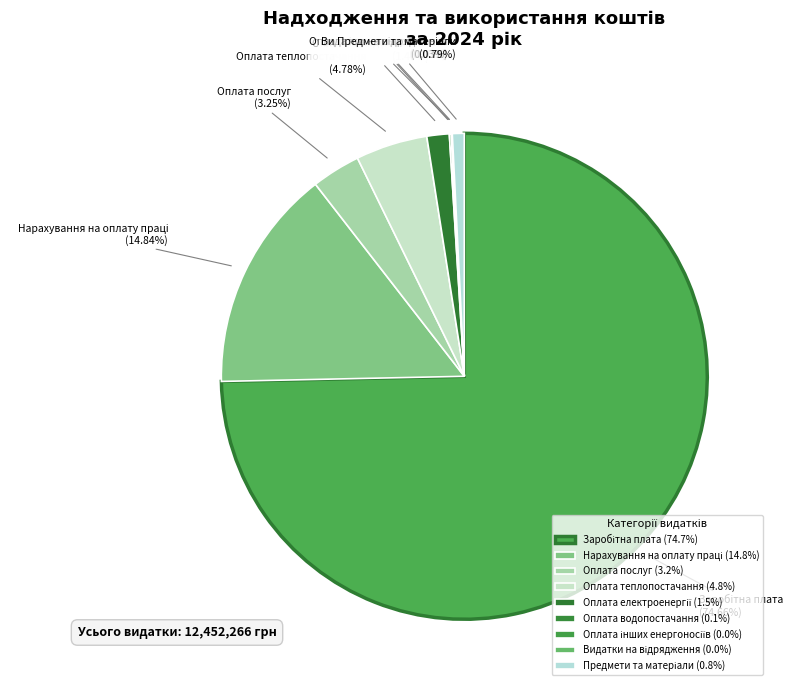

Is there a majority slice in this chart?

Yes